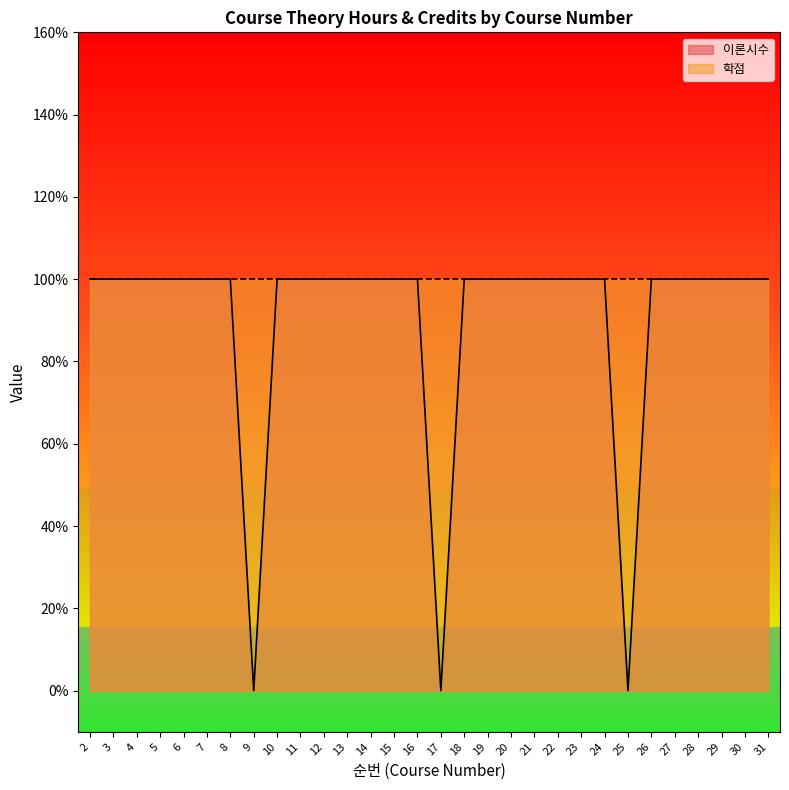

Reading left to right, list all the values displayed in this chart.

1	1	1	1	1	1	1	0	1	1	1	1	1	1	1	0	1	1	1	1	1	1	1	0	1	1	1	1	1	1